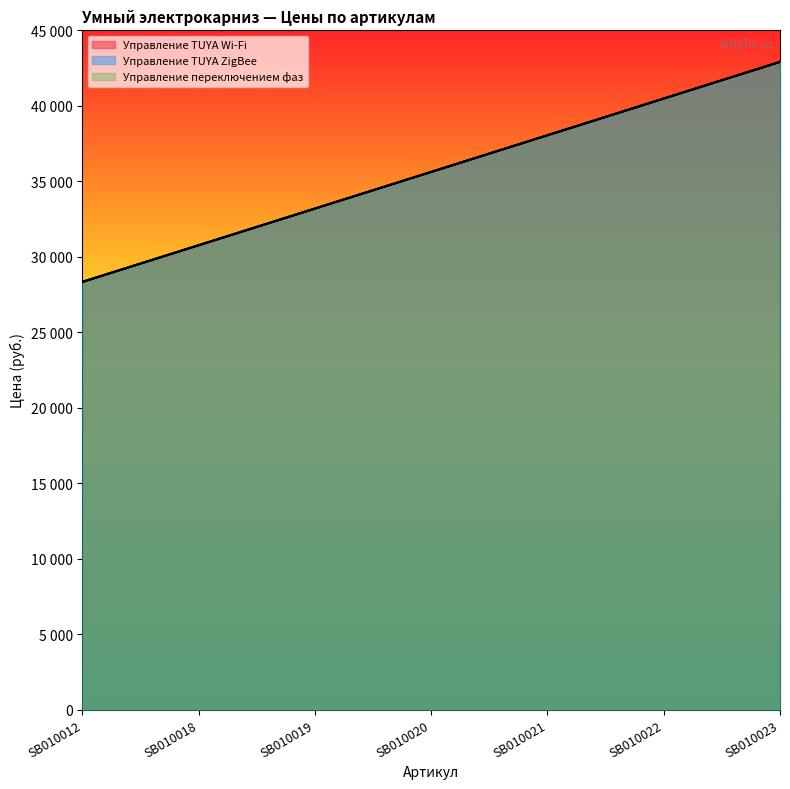

Is it true that Управление TUYA ZigBee equals 42910.0 at SB010023?

True